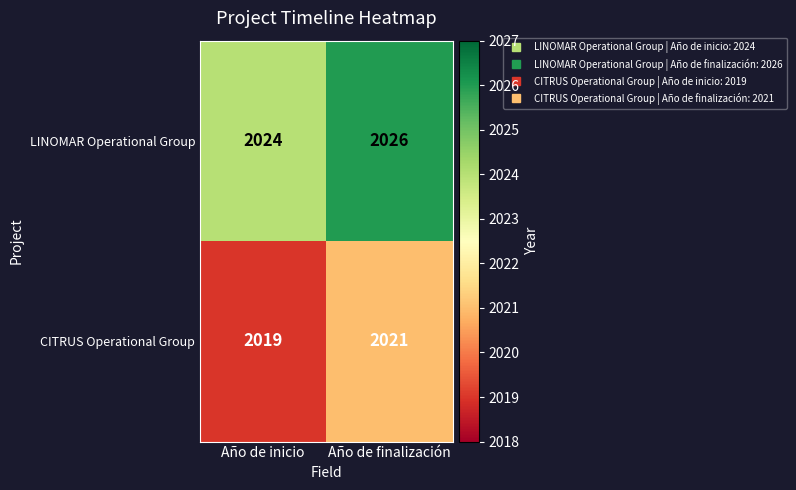

Read the LINOMAR Operational Group value at Año de finalización.

2026